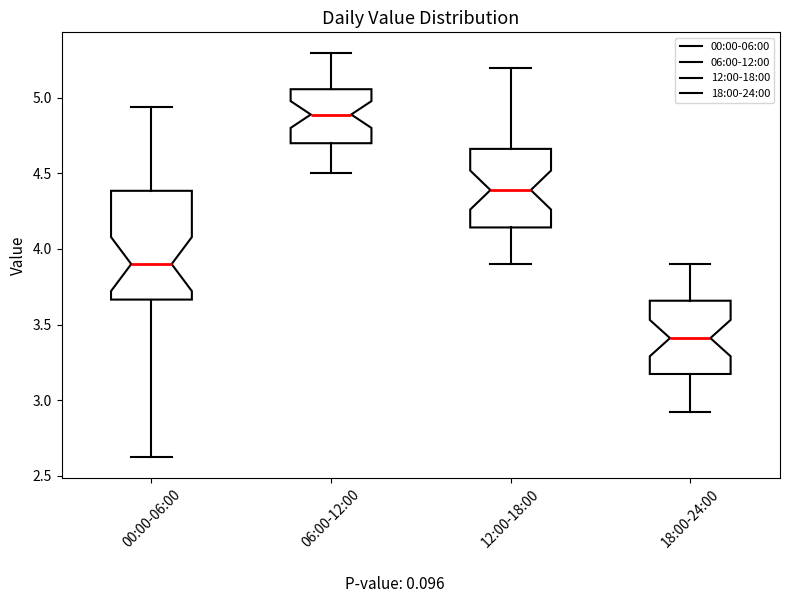

Reading left to right, transcribe this box plot: for each box, give where its median line is, the range the box spans, and where its two whiskers end, as read against the y-axis. The values are not printed on the chart, so give them approximately, as read against the axis.

00:00-06:00: median 3.90, box 3.65 to 4.40, whiskers 2.60 to 4.95
06:00-12:00: median 4.90, box 4.70 to 5.05, whiskers 4.50 to 5.30
12:00-18:00: median 4.40, box 4.15 to 4.65, whiskers 3.90 to 5.20
18:00-24:00: median 3.40, box 3.15 to 3.65, whiskers 2.90 to 3.90